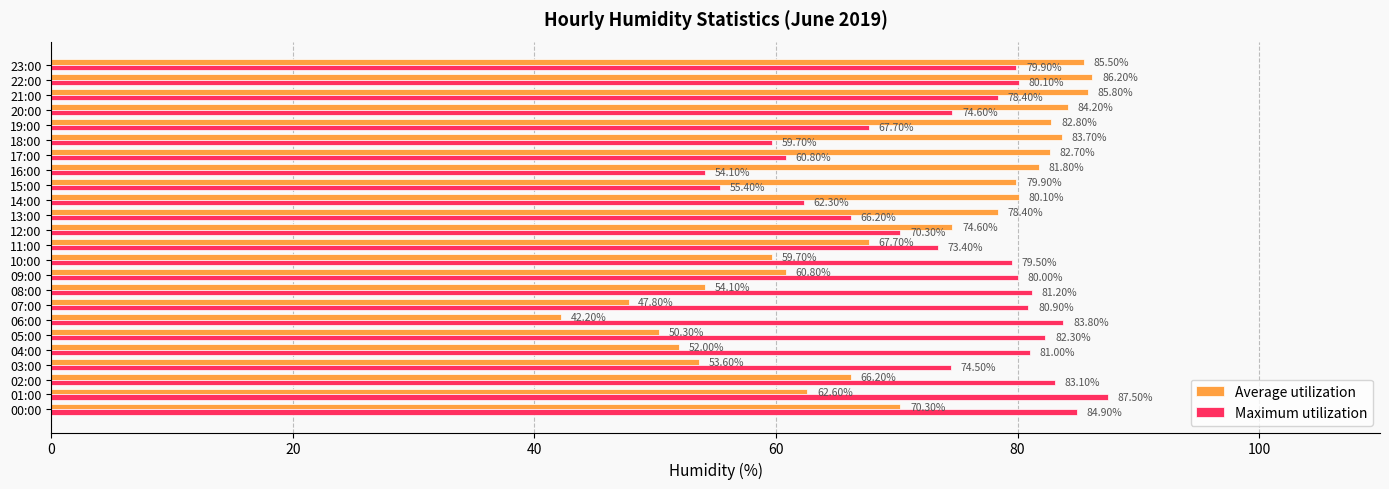

What is the difference between the maximum and minimum values in the Average utilization series?

44.0